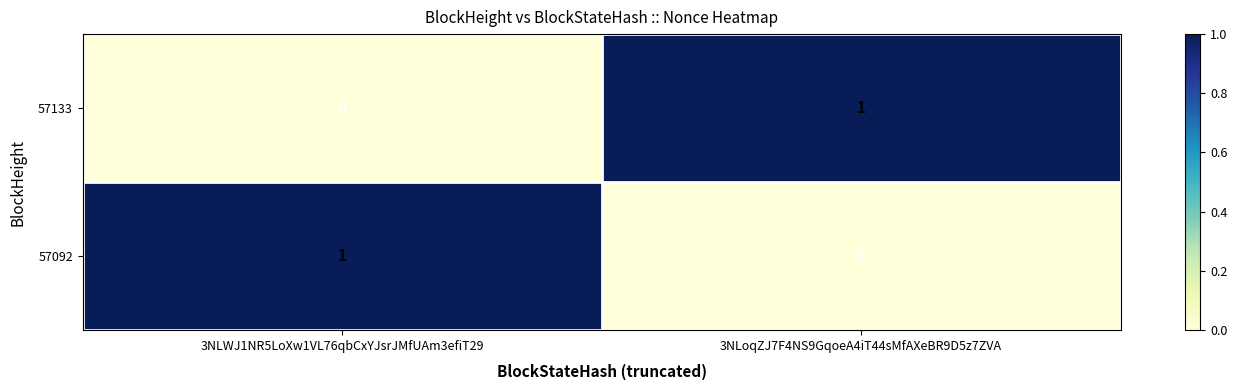

The value of 57092 at 3NLWJ1NR5LoXw1VL76qbCxYJsrJMfUAm3efiT29 is 1. True or false?

True